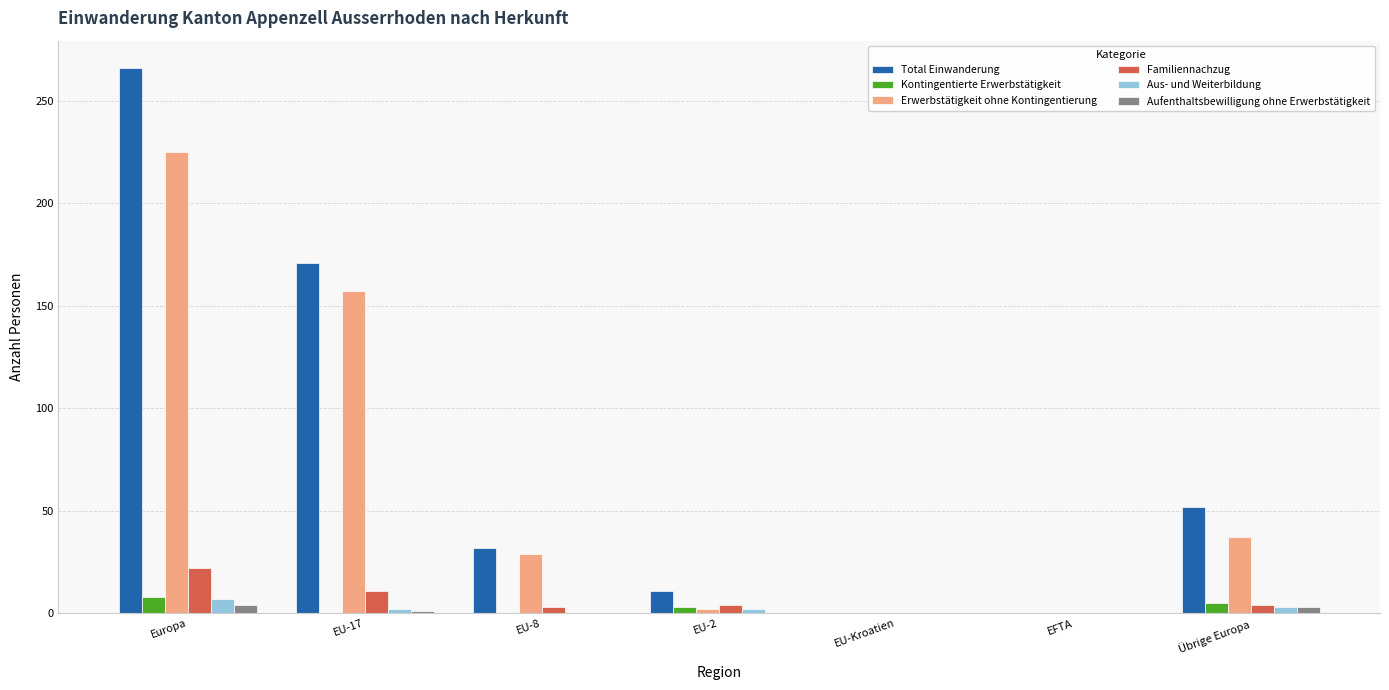

The value of Total Einwanderung at Europa is 266. True or false?

True